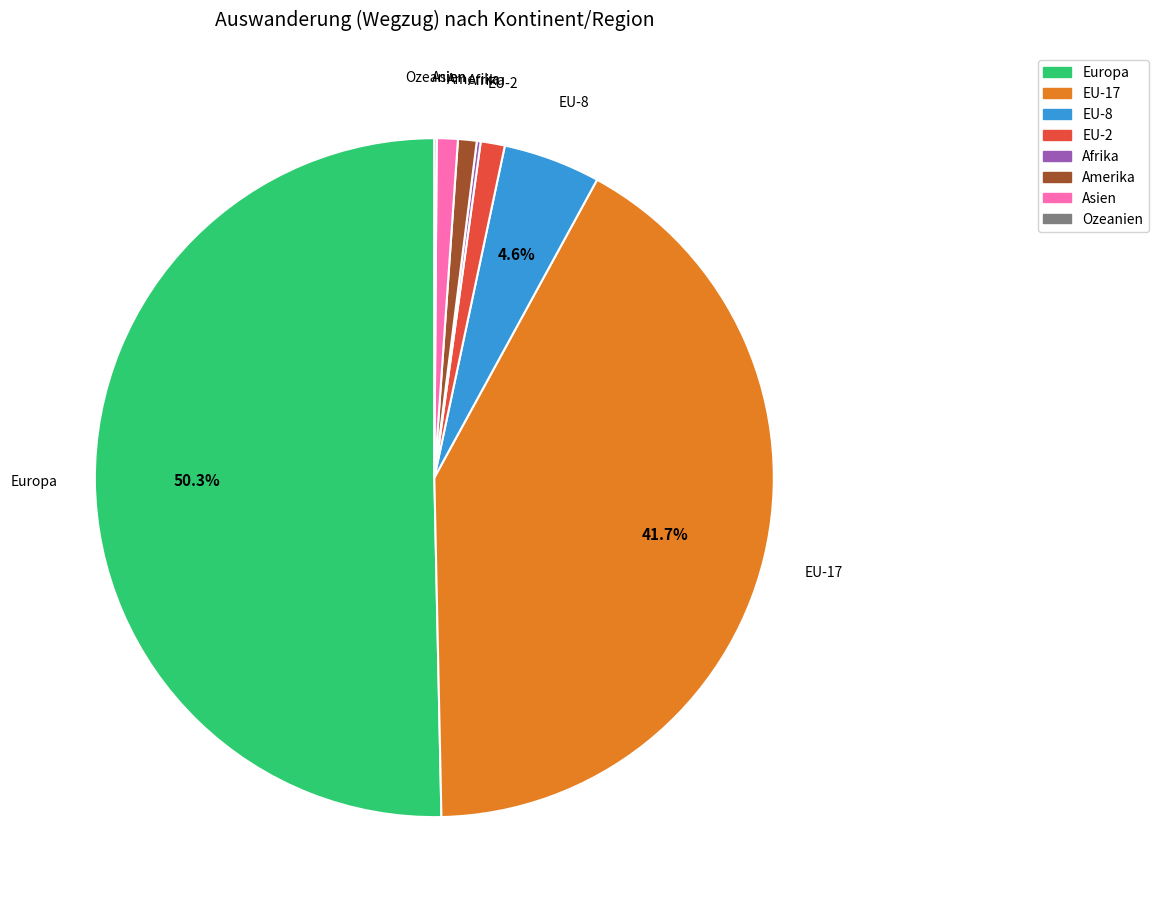

To the nearest percent, what percentage of the pie is Amerika?

1%